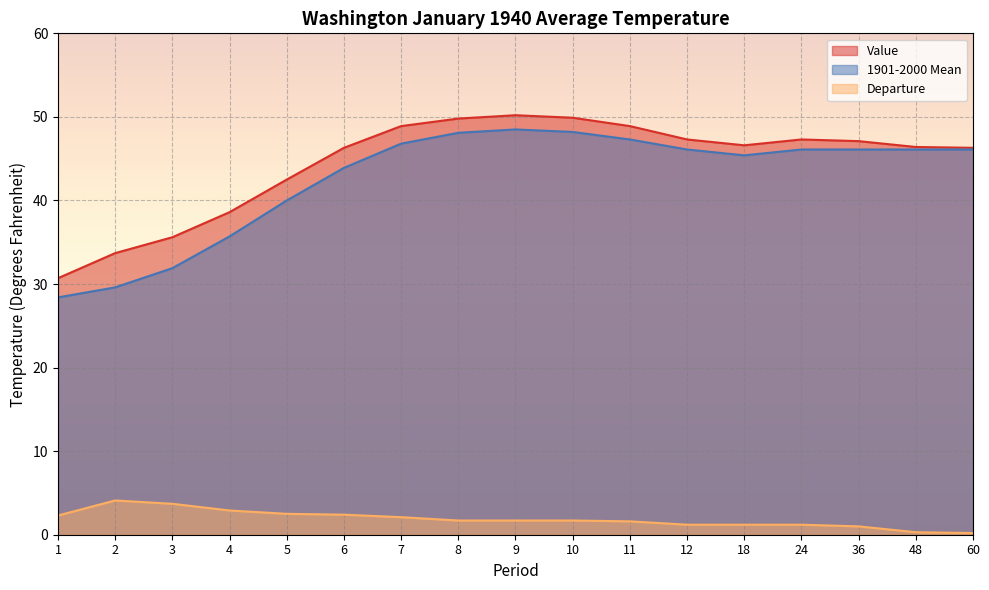

Is it true that Value equals 48.9 at 7?

True